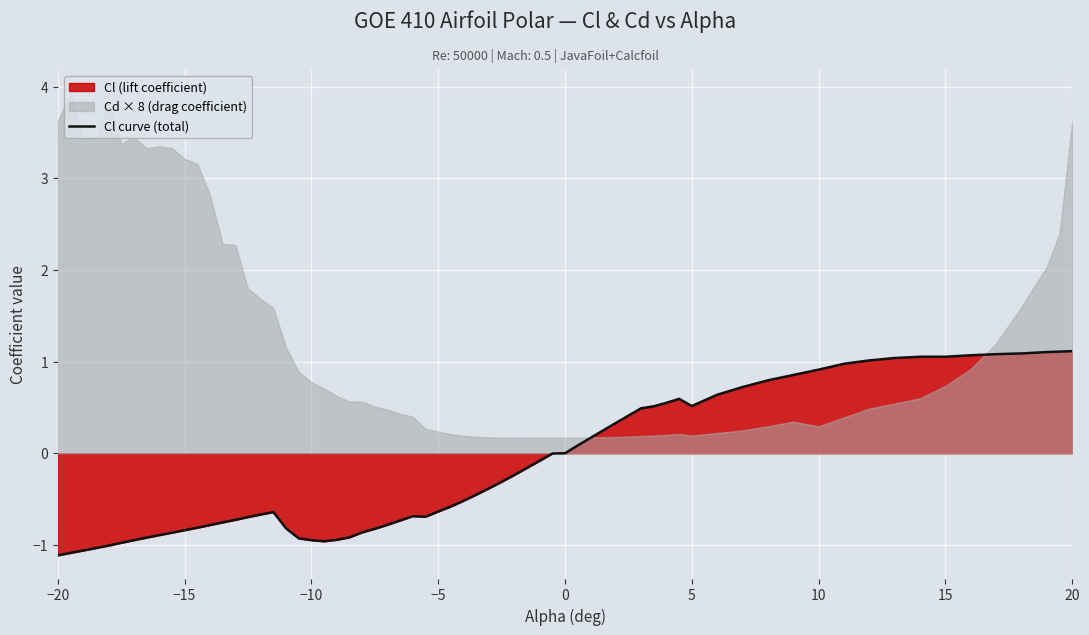

What is the difference between the Cl (lift coefficient) values at -10 and -15?

0.1